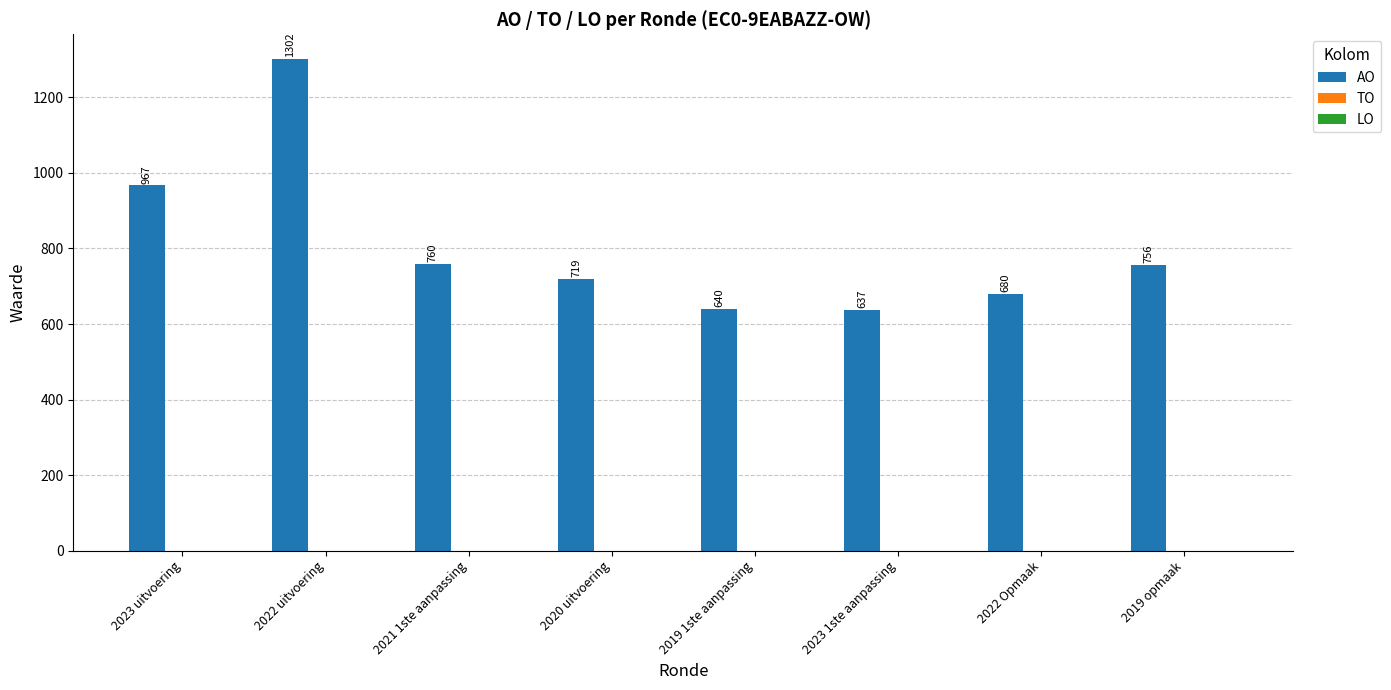

Rank the categories by value from lowest to highest.

2023 1ste aanpassing, 2019 1ste aanpassing, 2022 Opmaak, 2020 uitvoering, 2019 opmaak, 2021 1ste aanpassing, 2023 uitvoering, 2022 uitvoering